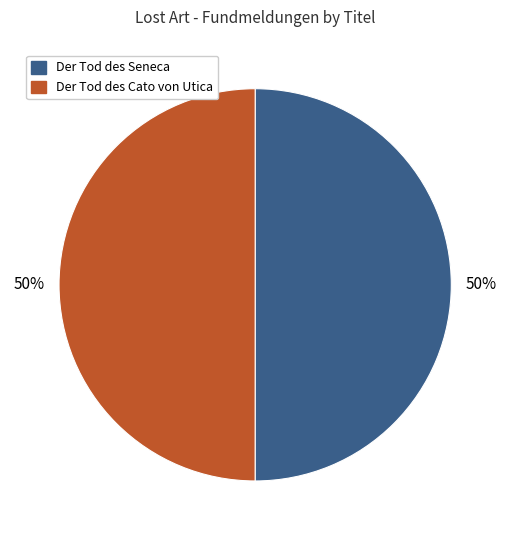

To the nearest percent, what portion does Der Tod des Seneca represent?

50%